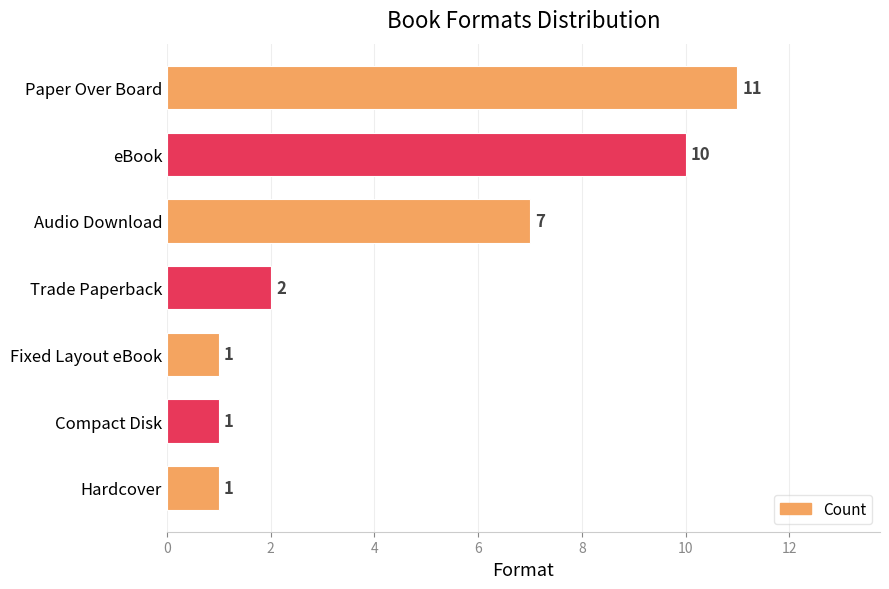

What is the smallest value displayed?

1